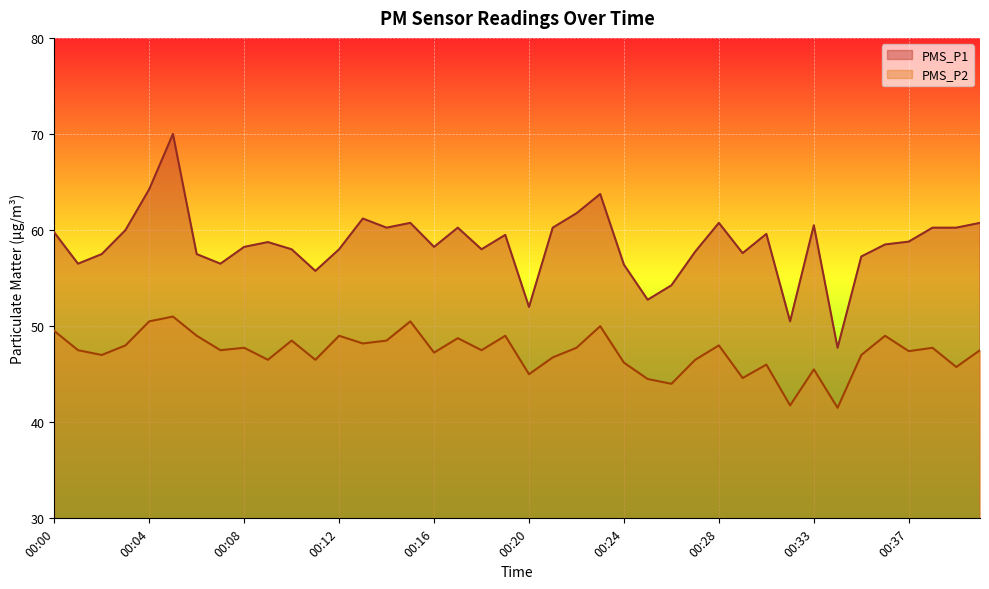

The PMS_P1 series shows 59.5 at 00:19. True or false?

True